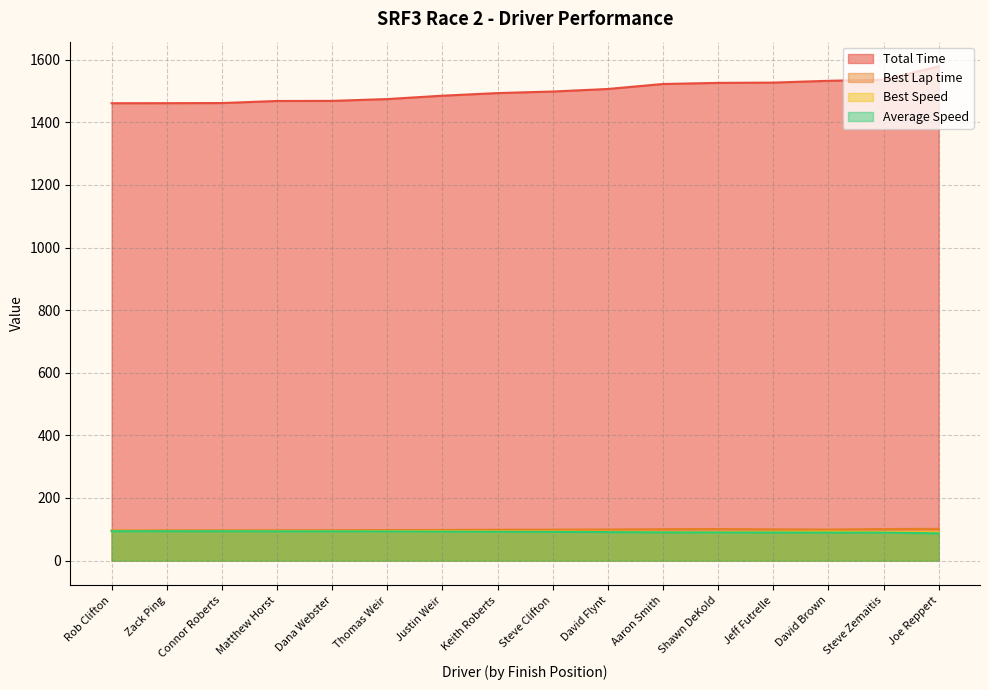

How many interior local valleys does the Best Lap time series have?

1